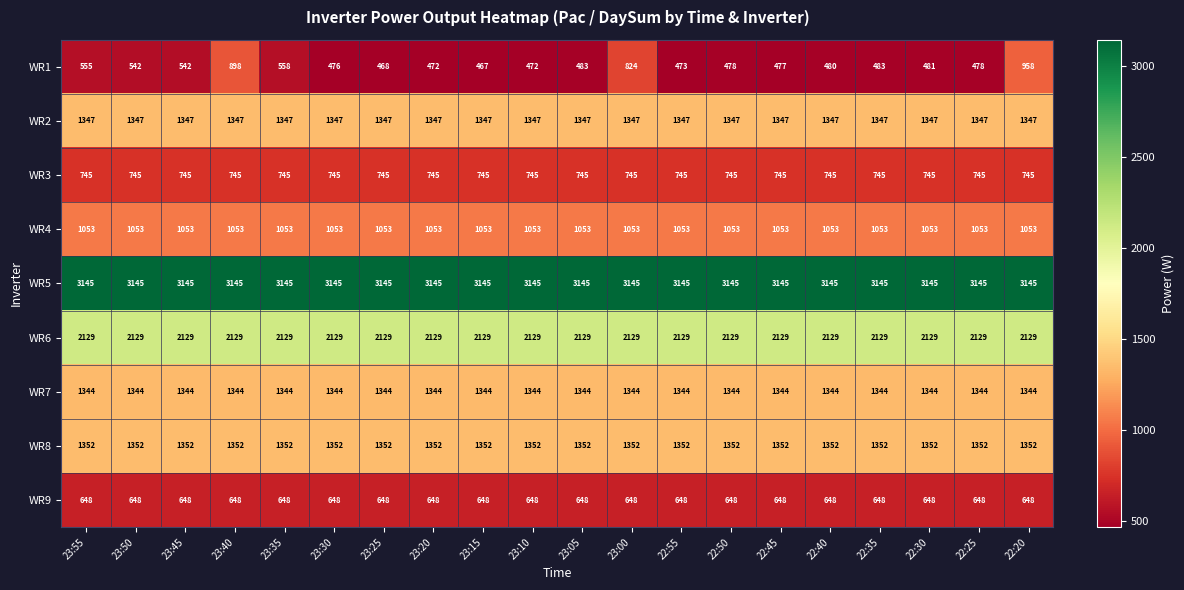

At which category is the sum across all series the highest?

22:20